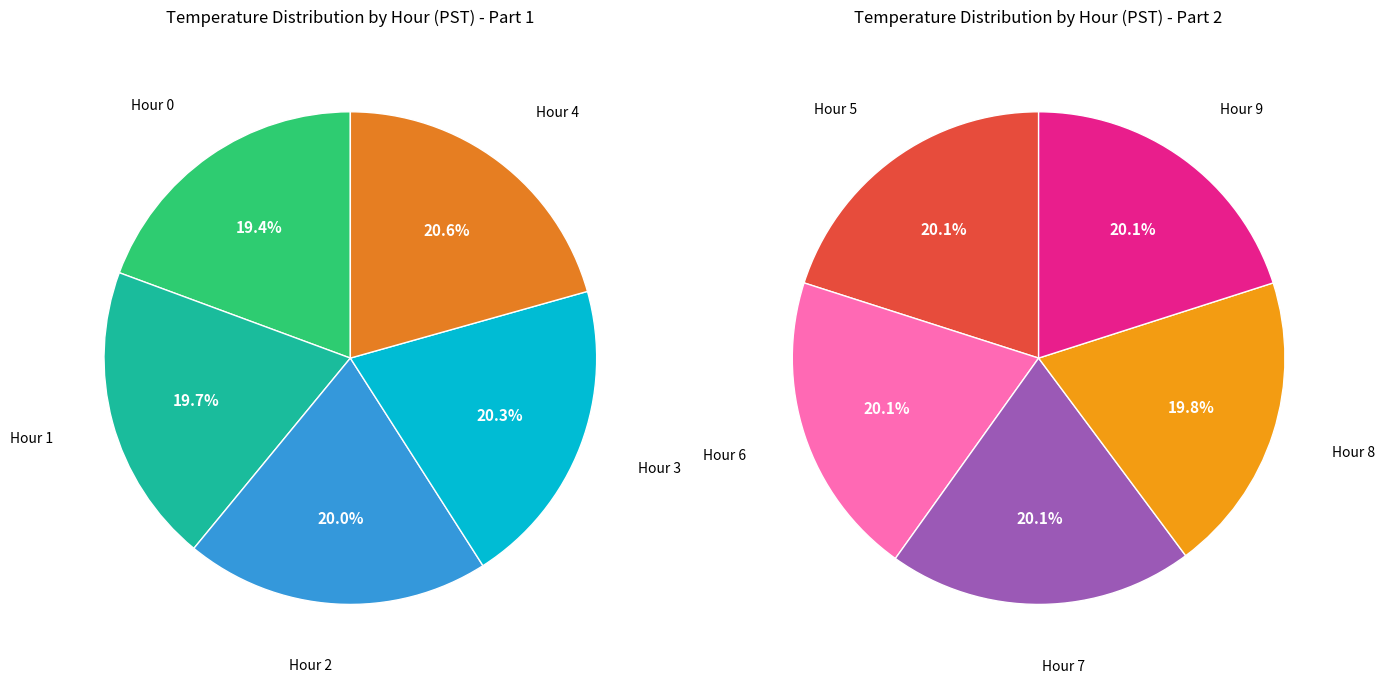

Do Hour 4 and Hour 5 together represent more than half of the pie?

No